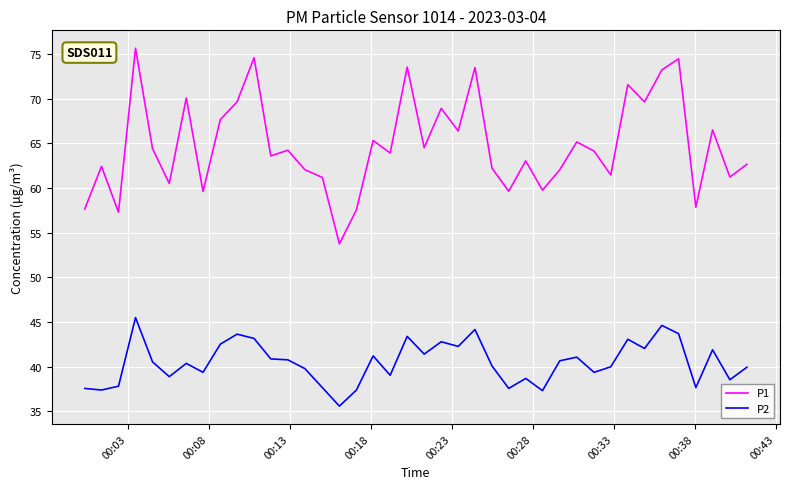

Which series has the widest spread of values?

P1